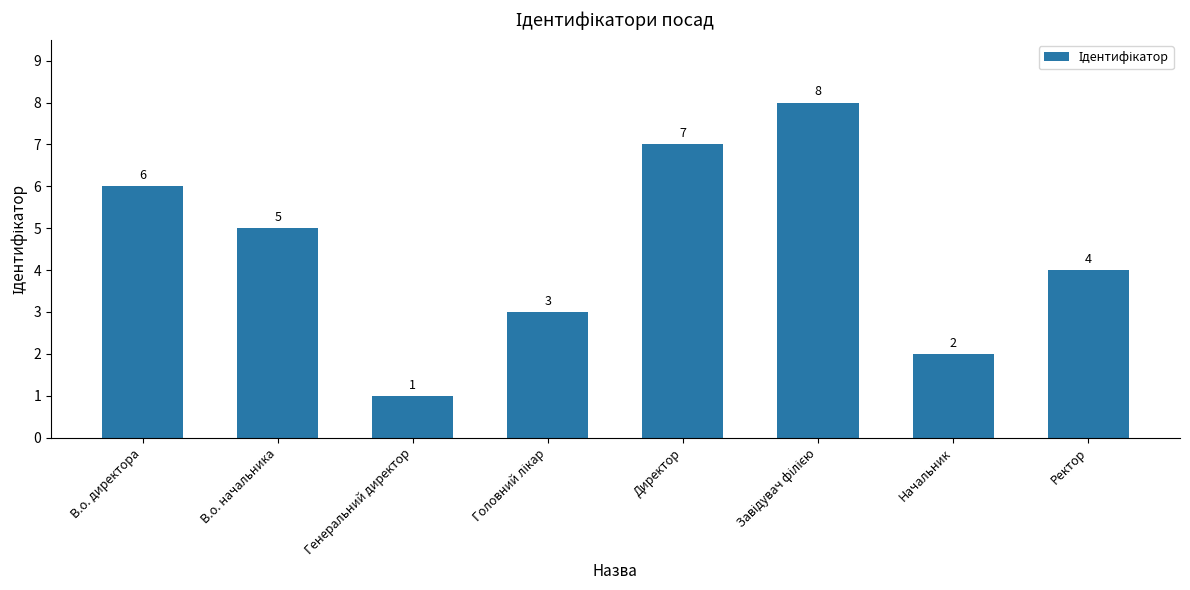

What is the difference between the second highest and minimum values?

6